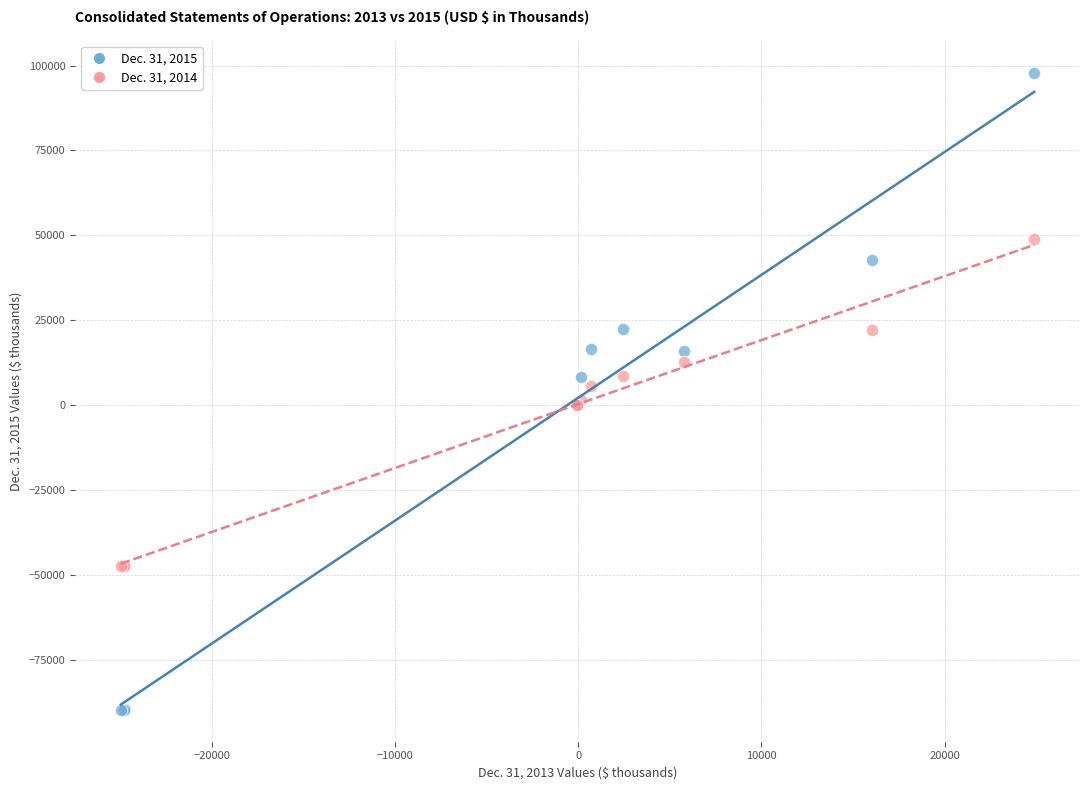

Which series contains the highest Y value?

Dec. 31, 2015